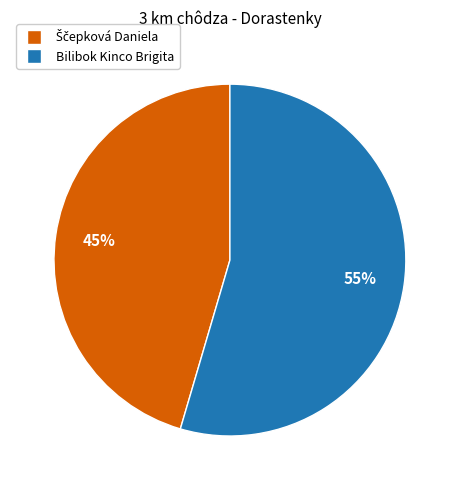

Is it true that Bilibok Kinco Brigita is 55% of the pie?

True